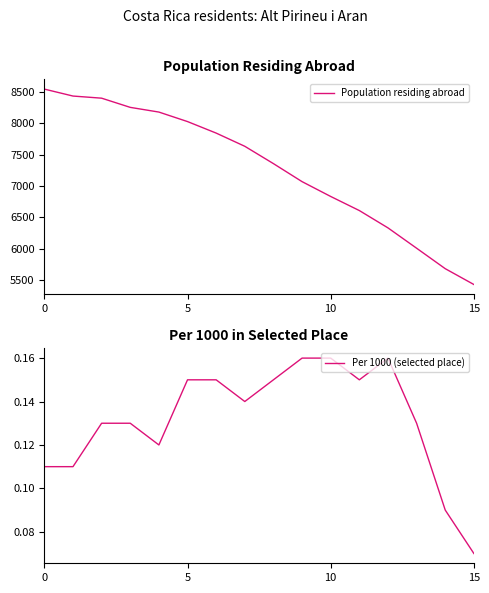

True or false: Per 1000 (selected place) has a value of 0.1 at 15.

False